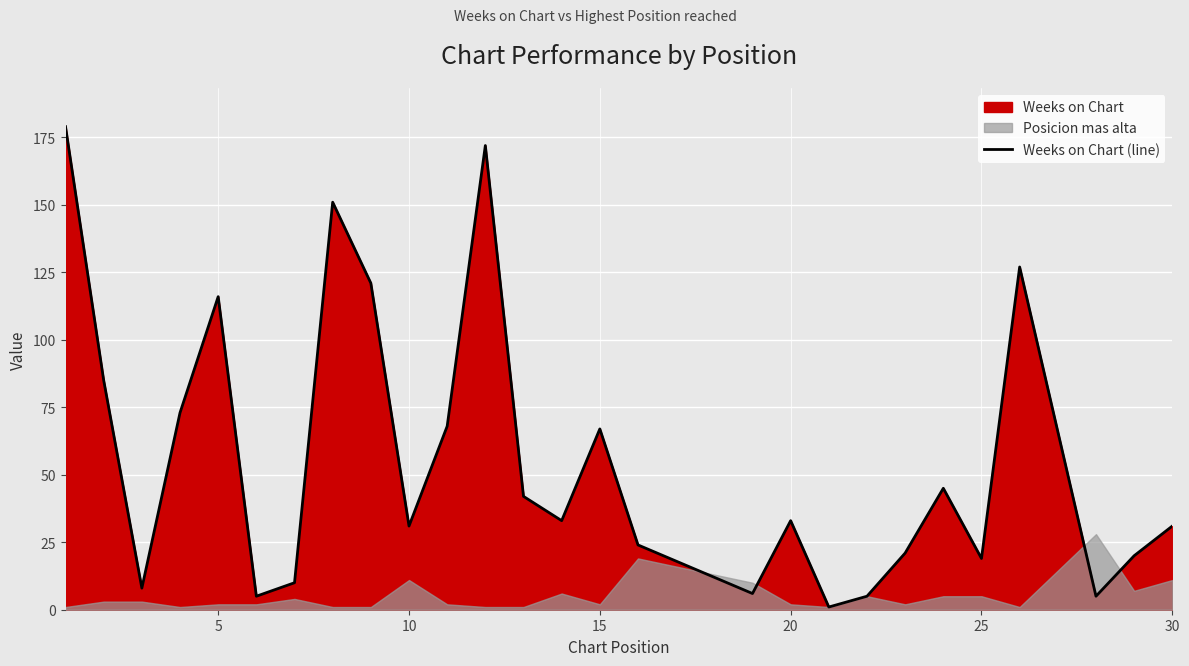

How many interior local peaks (higher than both neighbors) does the data have?

7